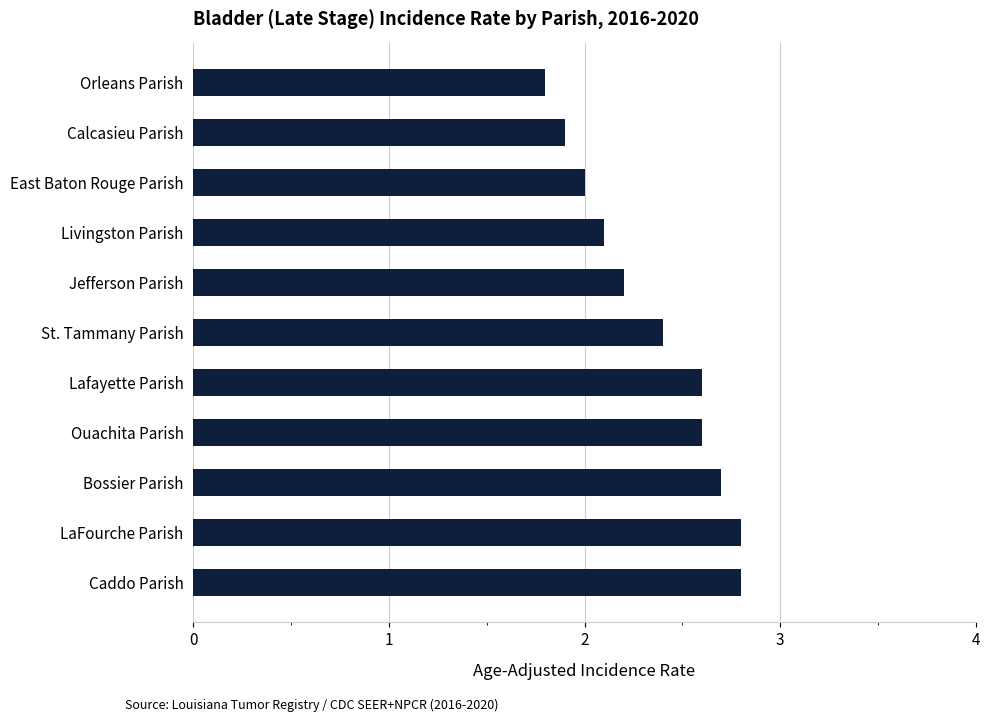

True or false: the data shows 2.2 at Jefferson Parish.

True